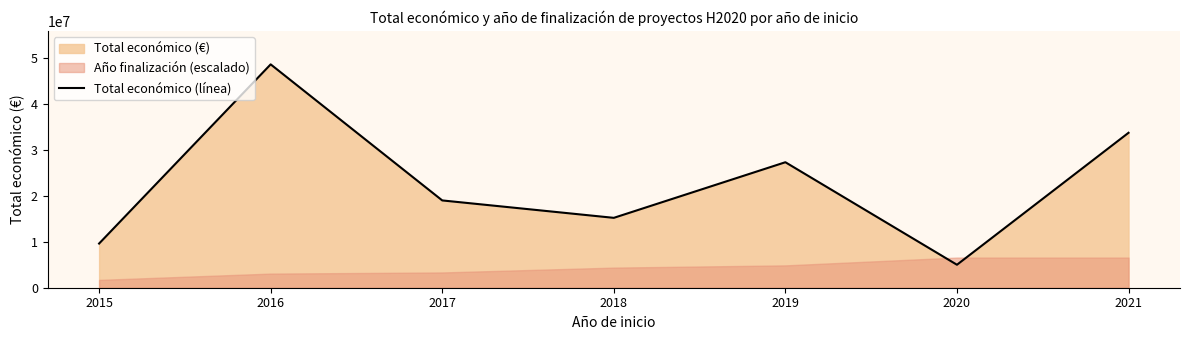

What is the difference between the second highest and second lowest values?

24114481